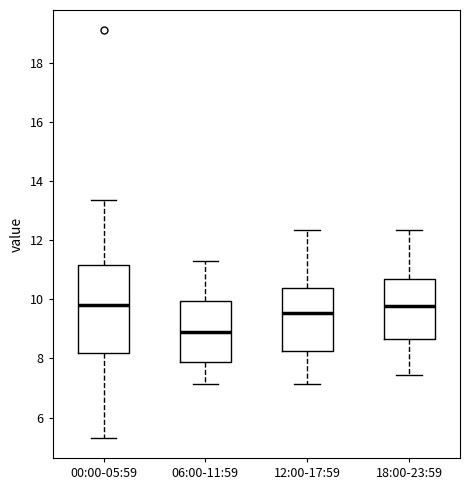

Where is the lower edge of the box for 12:00-17:59 on the y-axis? The values are not printed on the chart, so give them approximately, as read against the axis.

8.2